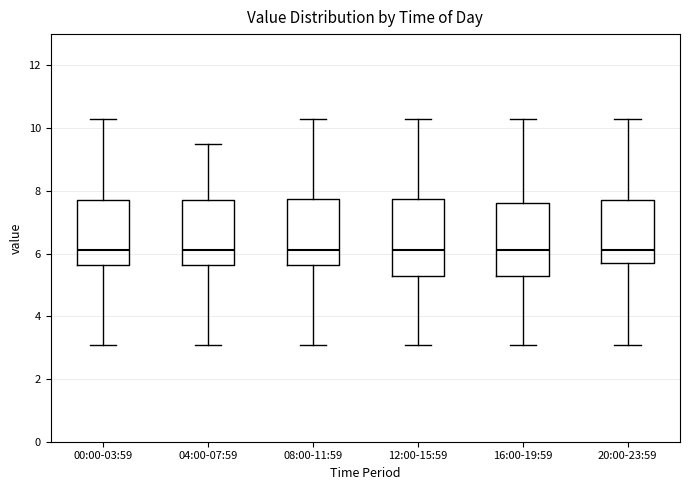

Reading left to right, transcribe this box plot: for each box, give where its median line is, the range the box spans, and where its two whiskers end, as read against the y-axis. The values are not printed on the chart, so give them approximately, as read against the axis.

00:00-03:59: median 6.2, box 5.6 to 7.8, whiskers 3.2 to 10.4
04:00-07:59: median 6.2, box 5.6 to 7.8, whiskers 3.2 to 9.6
08:00-11:59: median 6.2, box 5.6 to 7.8, whiskers 3.2 to 10.4
12:00-15:59: median 6.2, box 5.4 to 7.8, whiskers 3.2 to 10.4
16:00-19:59: median 6.2, box 5.4 to 7.6, whiskers 3.2 to 10.4
20:00-23:59: median 6.2, box 5.8 to 7.8, whiskers 3.2 to 10.4